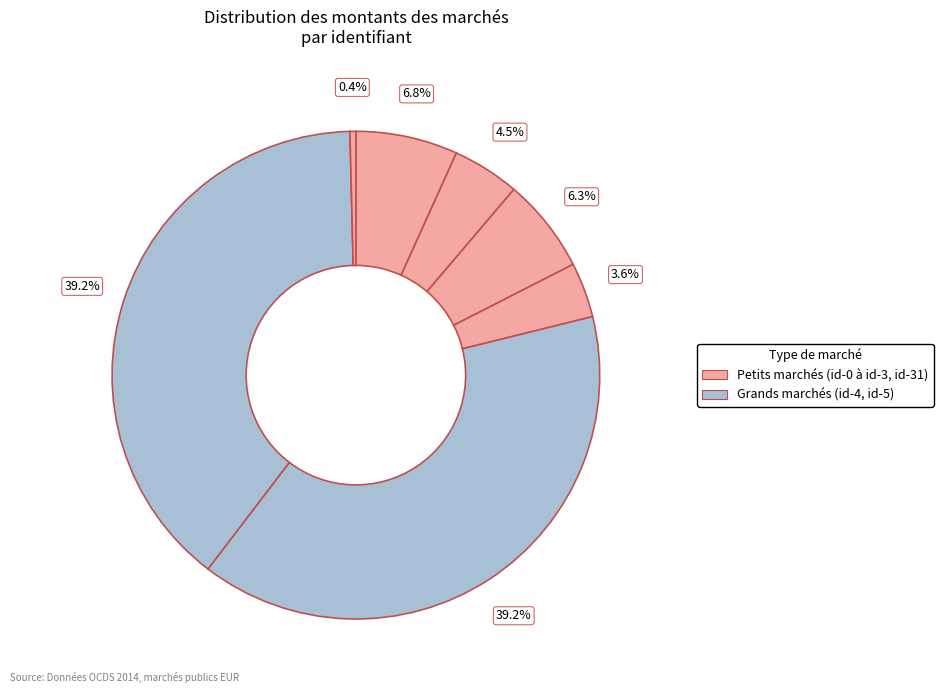

How many slices are in this pie chart?

7